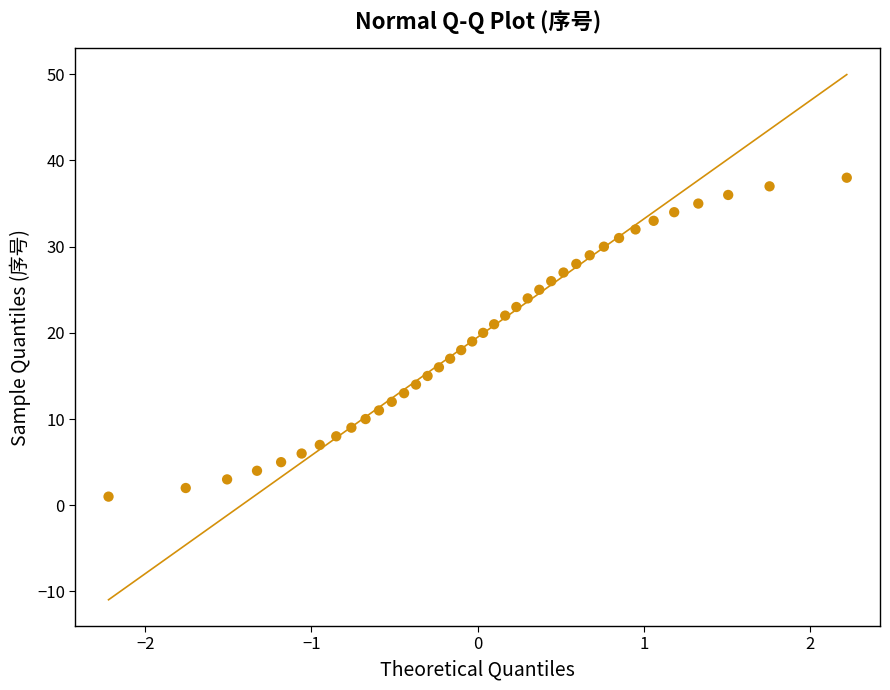

What is the range of Y values (max minus min)?

37